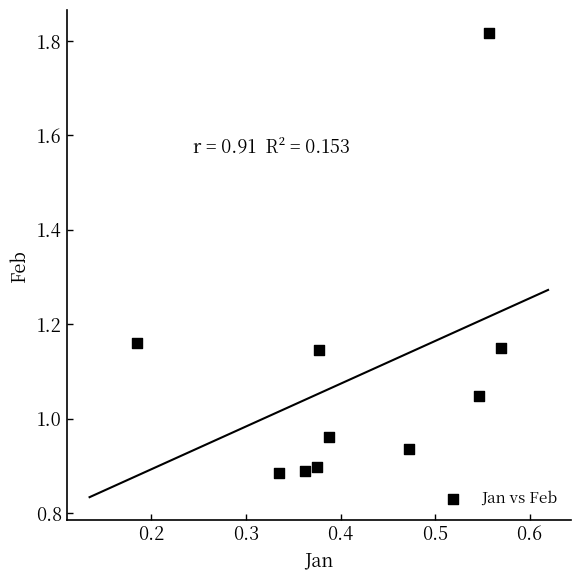

What is the average X value?

0.4